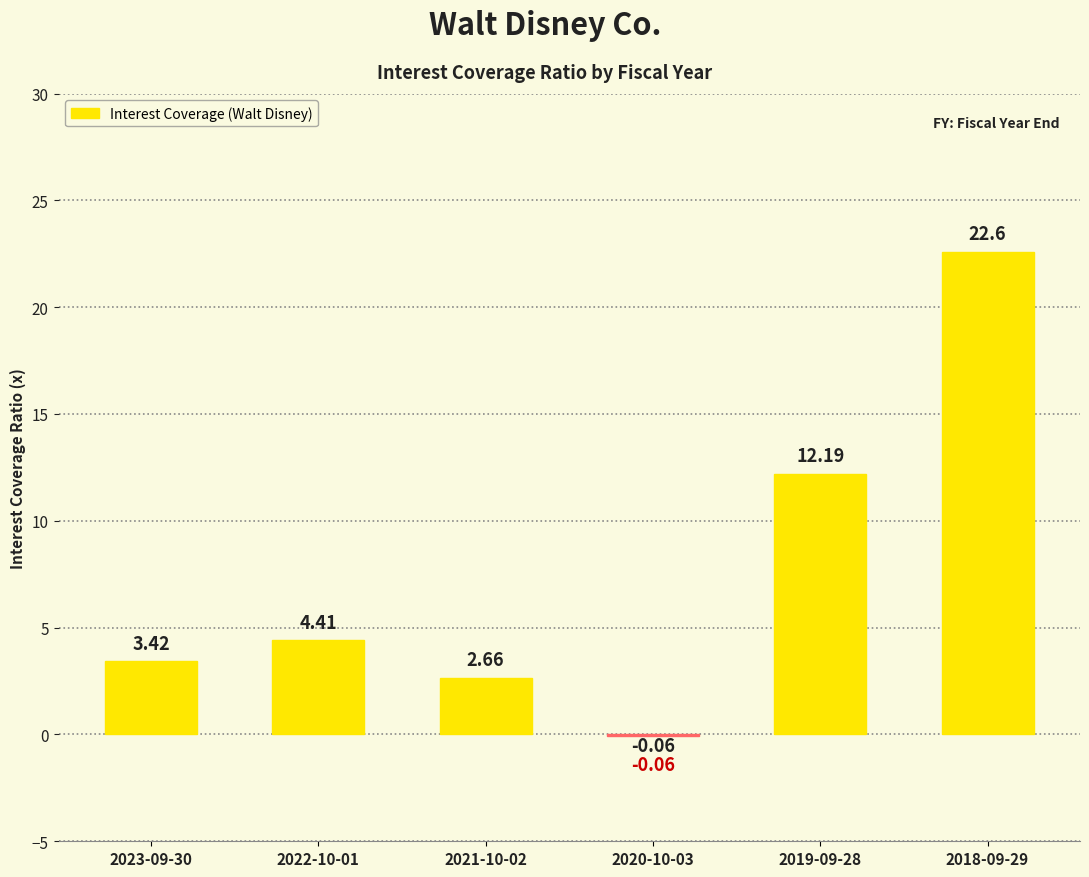

What is the sum of all values?

45.2